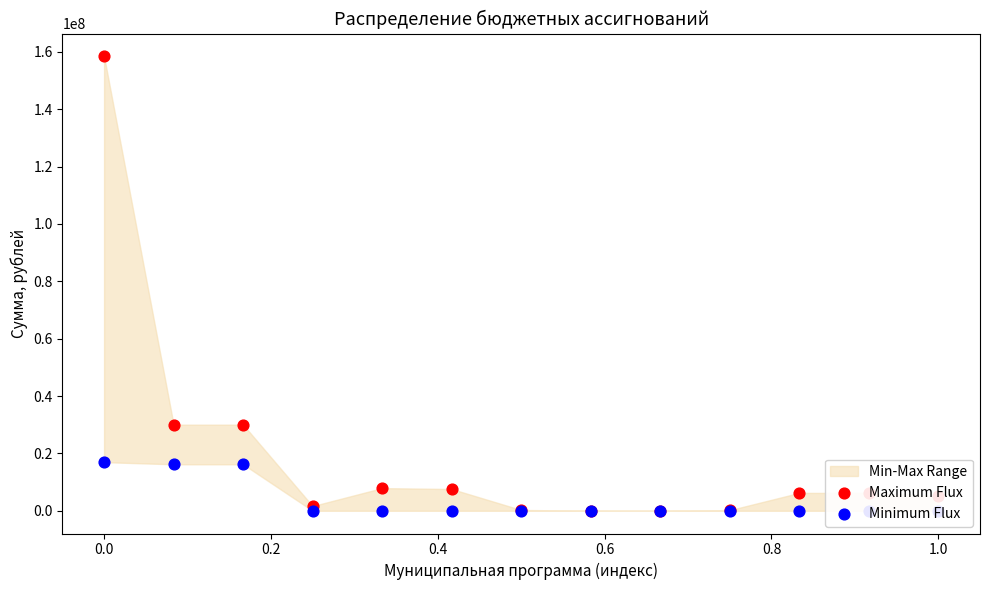

Is the value of Maximum Flux at 12 greater than the value of Minimum Flux at 1.0?

Yes